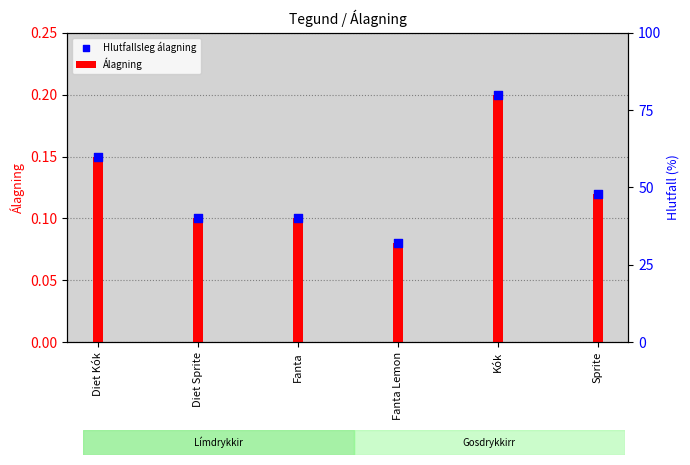

What are all the series names shown in the legend?

Álagning, Hlutfallsleg álagning